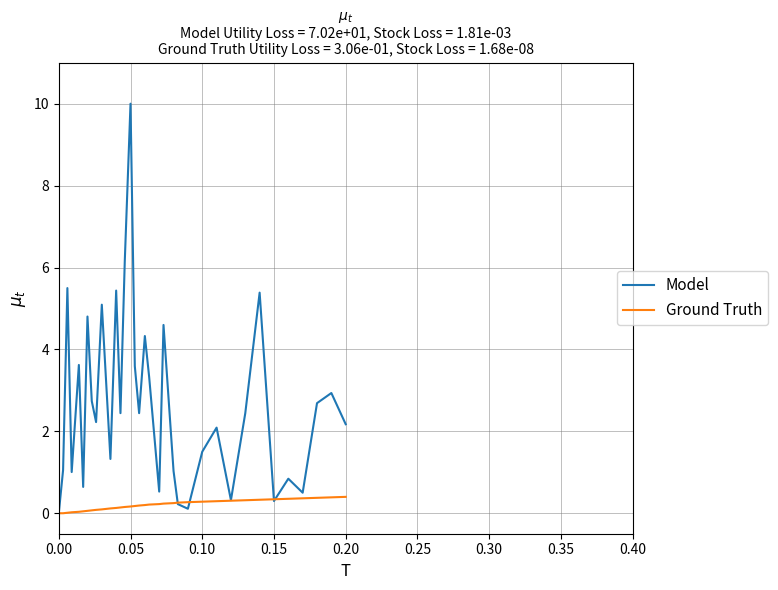

True or false: Ground Truth and Model intersect in this chart.

True